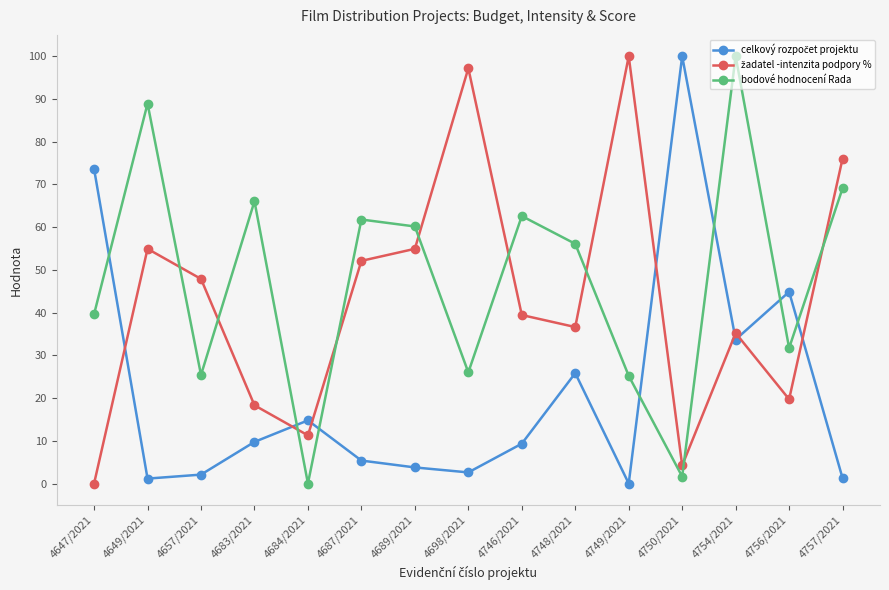

What is the spread (max minus min) of values at 4746/2021?

53.3